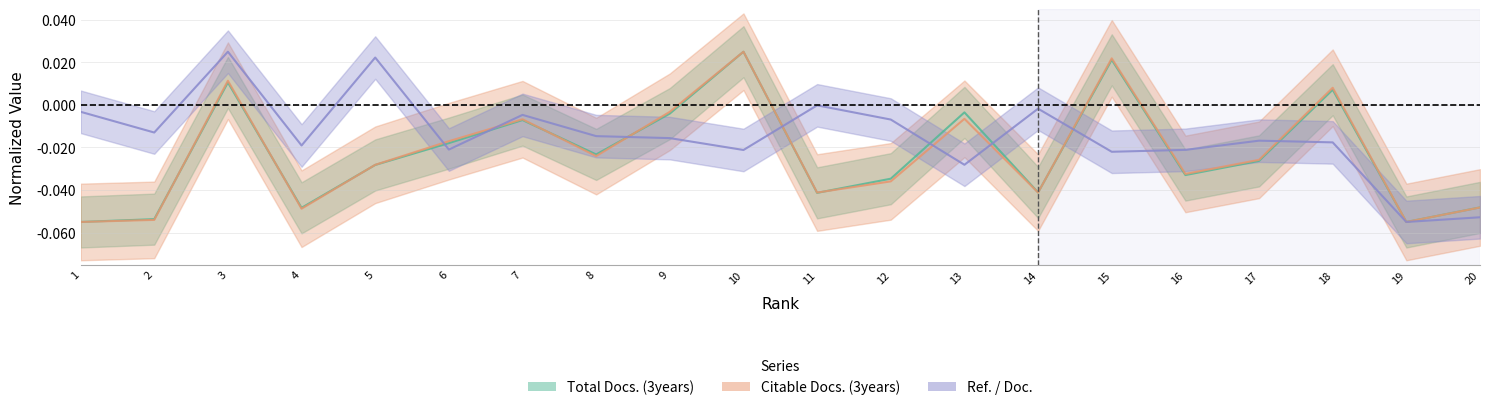

True or false: Citable Docs. (3years) and Total Docs. (3years) intersect in this chart.

True